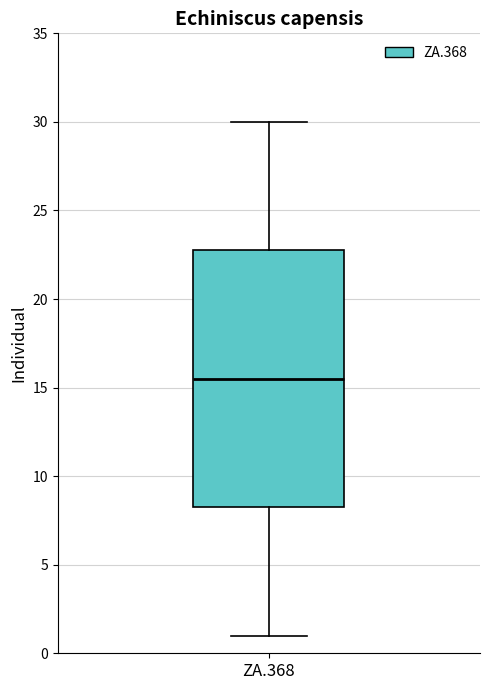

Read this box plot against the y-axis: the position of the median line, the range covered by the box, and the ends of both whiskers. The values are not printed on the chart, so give them approximately, as read against the axis.

median 15.5, box 8.5 to 23.0, whiskers 1.0 to 30.0